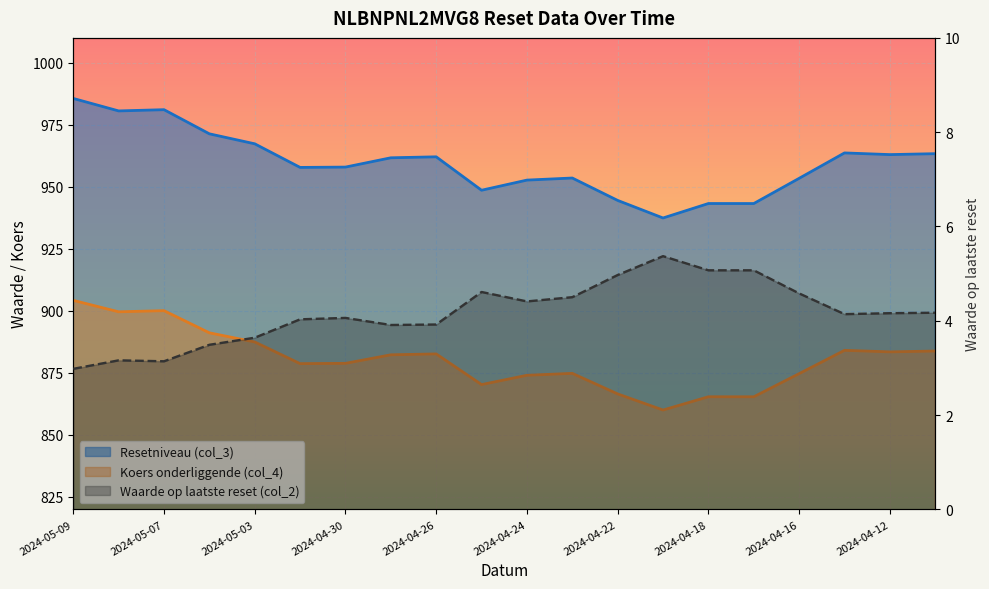

What is the total value across all series at 2024-04-26?

1848.6